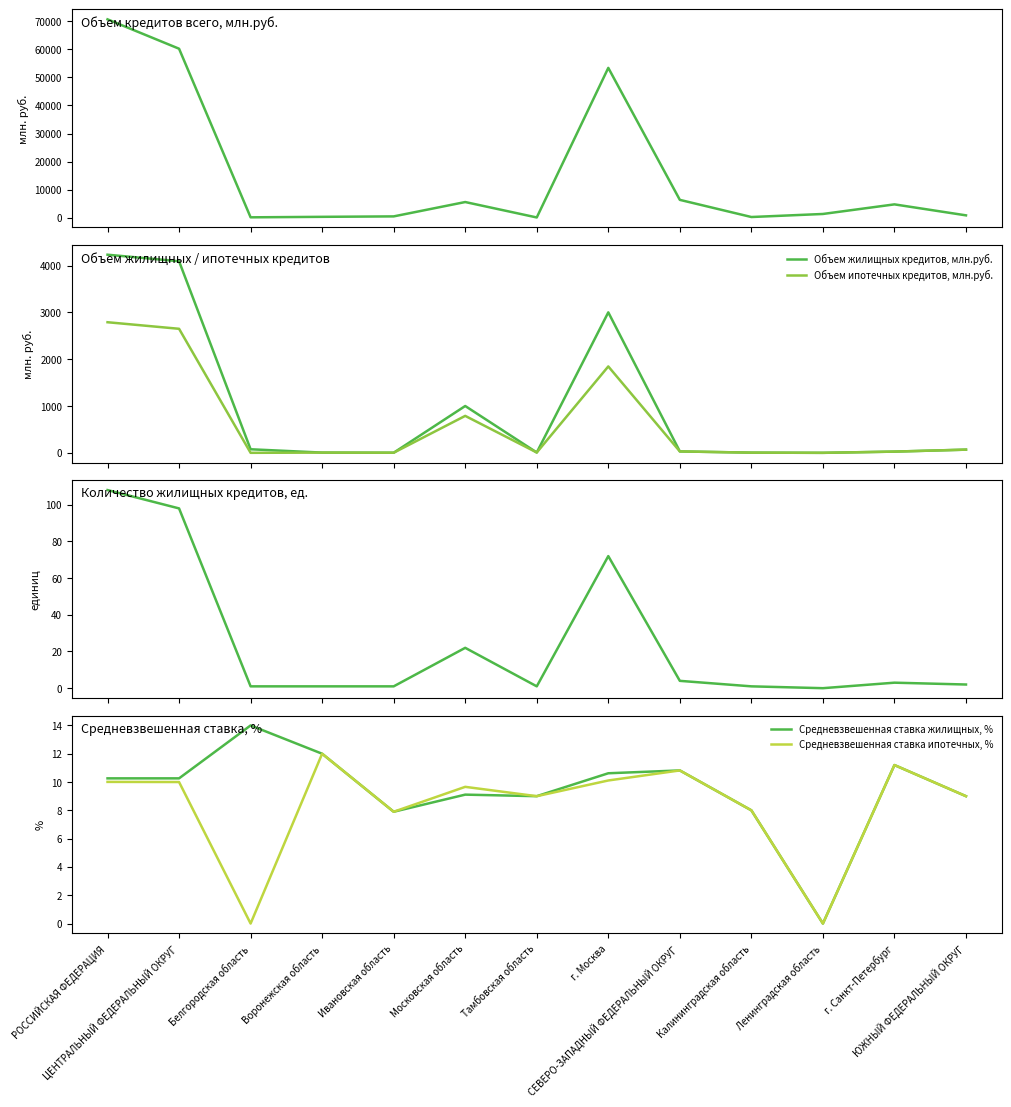

What is the label of the 7th point from the right?

Тамбовская область